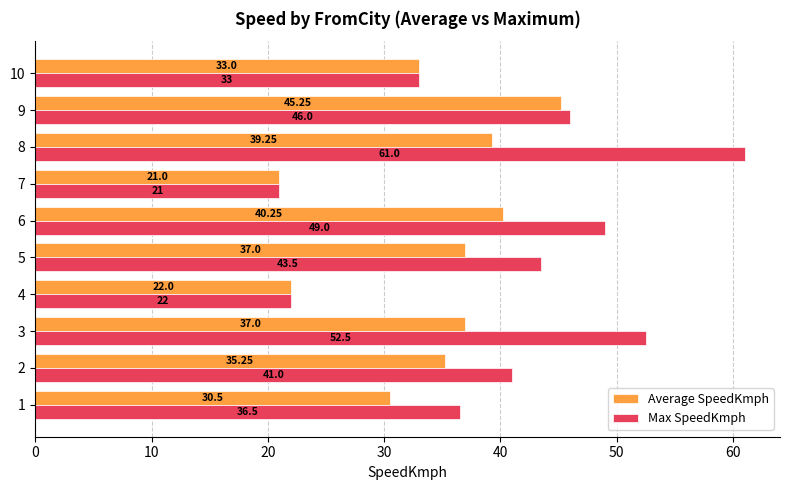

At which category is the sum across all series the highest?

8